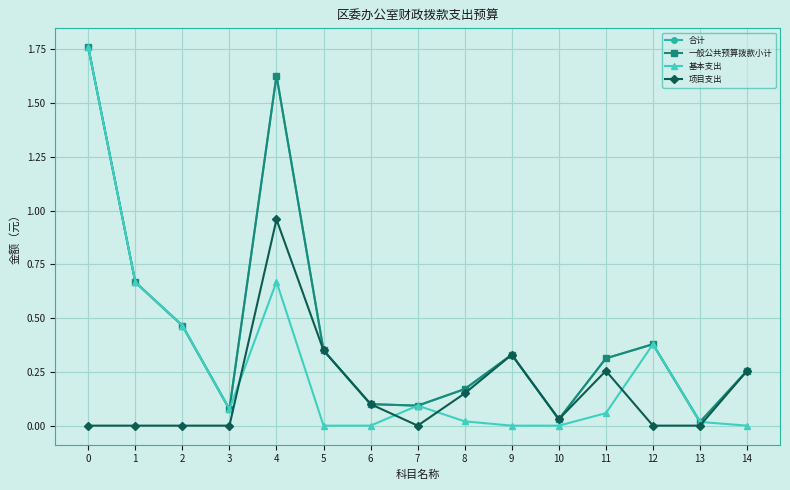

Is this an area chart (filled region under the line)?

No